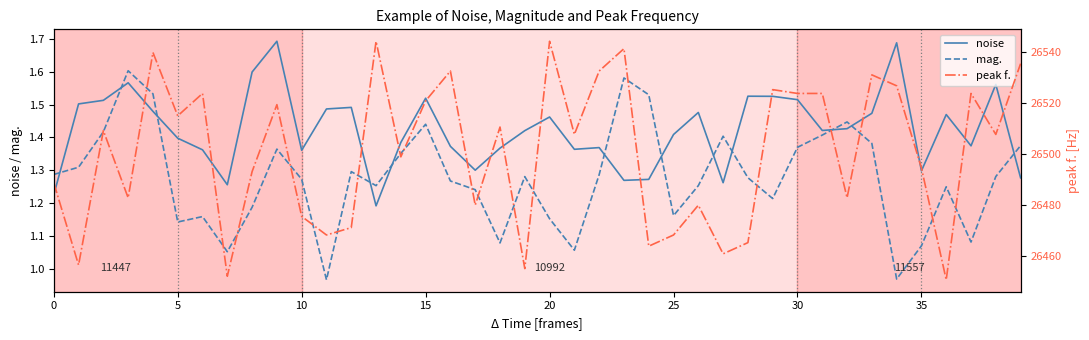

Reading right to left, extract all data points from this chart.

noise: 1.3	1.6	1.4	1.5	1.3	1.7	1.5	1.4	1.4	1.5	1.5	1.5	1.3	1.5	1.4	1.3	1.3	1.4	1.4	1.5	1.4	1.4	1.3	1.4	1.5	1.4	1.2	1.5	1.5	1.4	1.7	1.6	1.3	1.4	1.4	1.5	1.6	1.5	1.5	1.2
mag.: 1.4	1.3	1.1	1.3	1.1	1.0	1.4	1.4	1.4	1.4	1.2	1.3	1.4	1.3	1.2	1.5	1.6	1.3	1.1	1.2	1.3	1.1	1.2	1.3	1.4	1.4	1.3	1.3	1.0	1.3	1.4	1.2	1.1	1.2	1.1	1.5	1.6	1.4	1.3	1.3
peak f.: 26535.6	26507.8	26523.9	26450.7	26494.6	26526.9	26531.2	26482.9	26523.9	26523.9	26525.4	26465.3	26460.9	26480.0	26468.3	26463.9	26541.5	26532.7	26507.8	26544.4	26455.1	26510.7	26480.0	26532.7	26521.0	26499.0	26544.4	26471.2	26468.3	26475.6	26519.5	26493.2	26452.1	26523.9	26515.1	26540.0	26482.9	26509.3	26456.5	26488.8